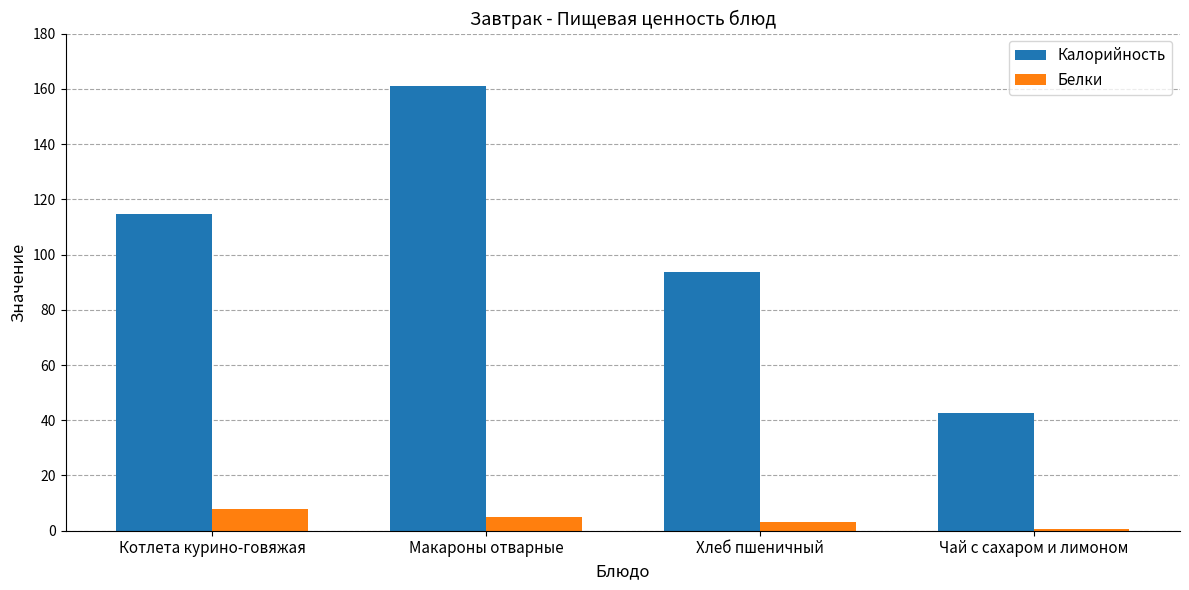

Is it true that Калорийность equals 109.5 at Макароны отварные?

False